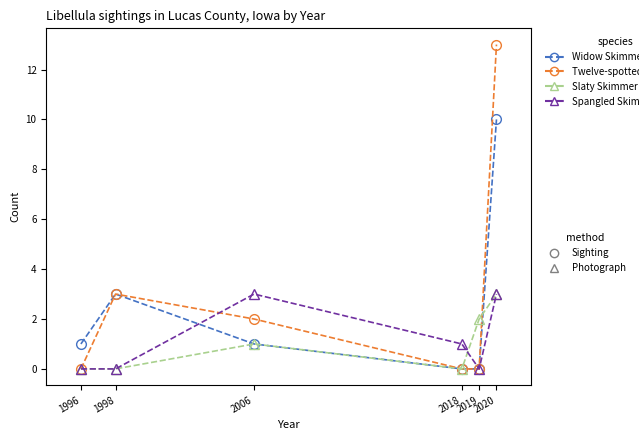

Count the number of data series in this chart.

4